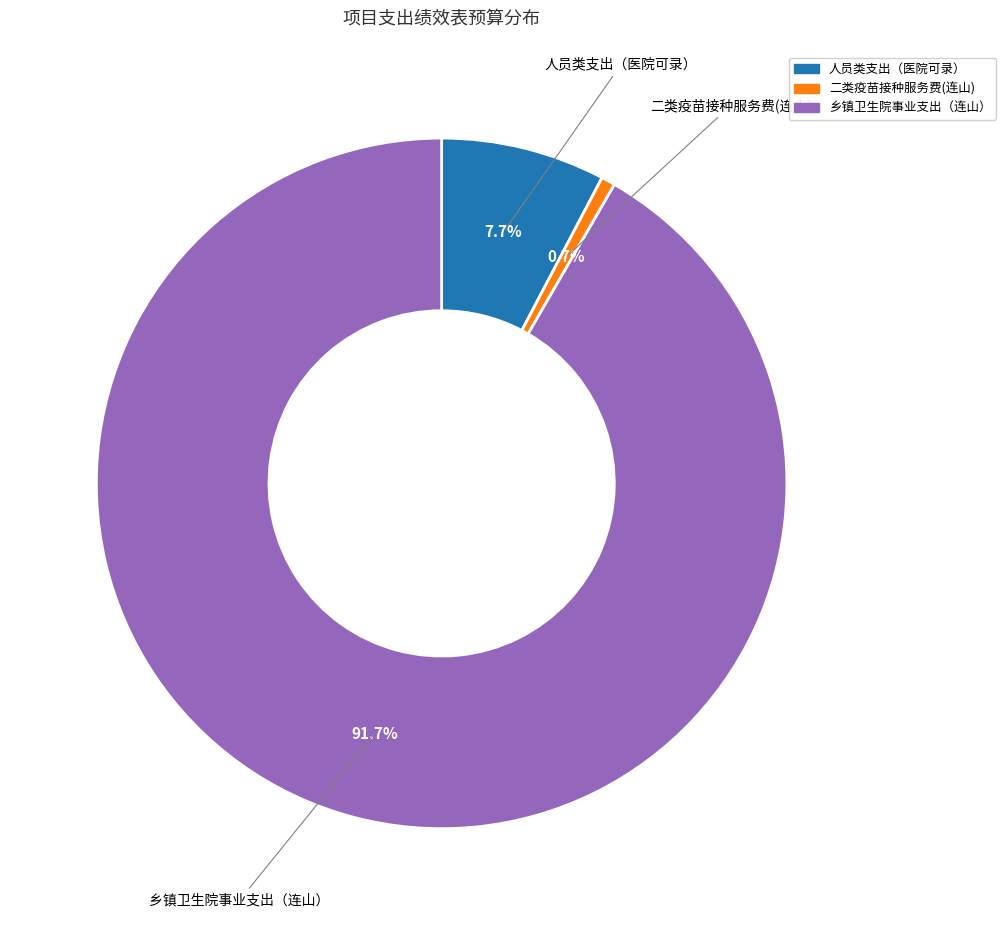

True or false: 人员类支出（医院可录） accounts for 23% of the total.

False